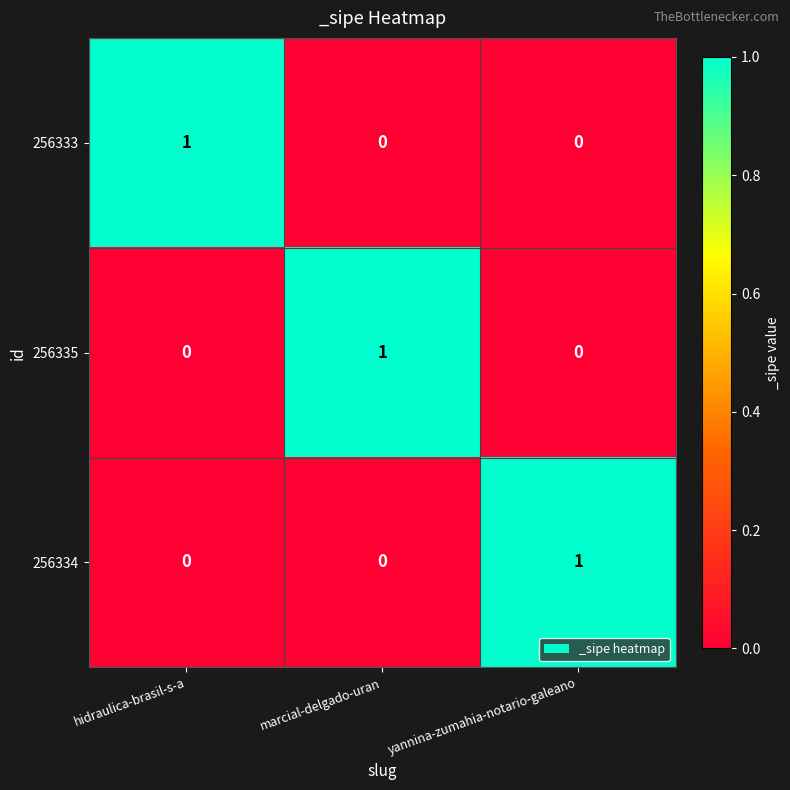

How many 256335 values are between 0 and 1?

3